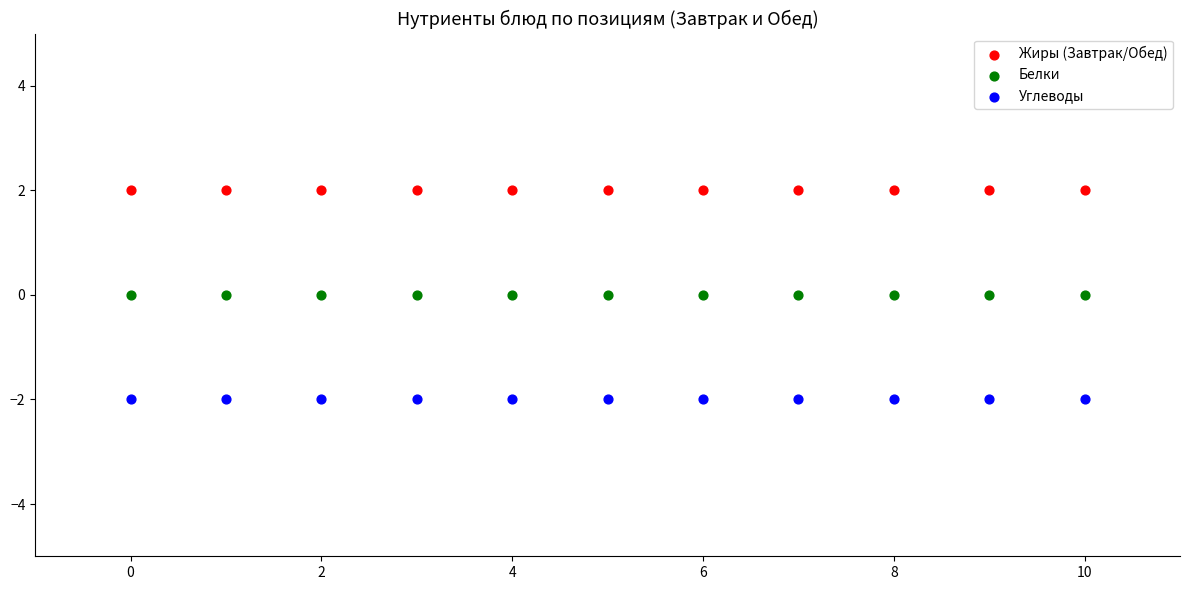

What are all the series names shown in the legend?

Жиры (Завтрак/Обед), Белки, Углеводы